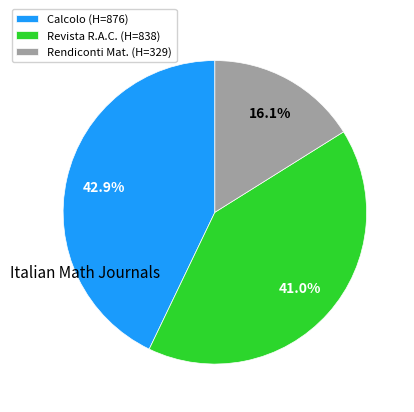

Which has a higher value, Rendiconti Mat. (H=329) or Calcolo (H=876)?

Calcolo (H=876)